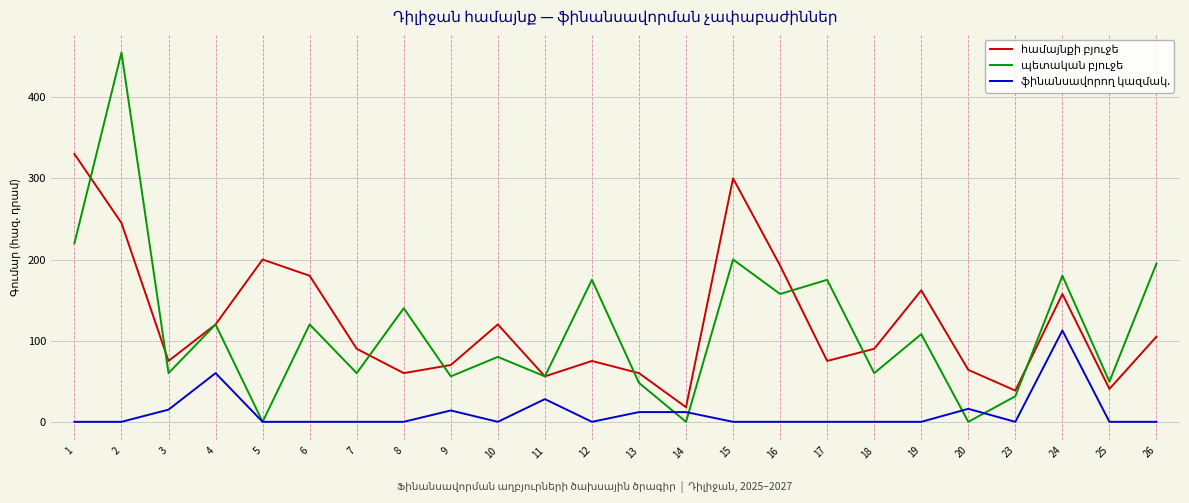

What is the total value across all series at 14?

30.0